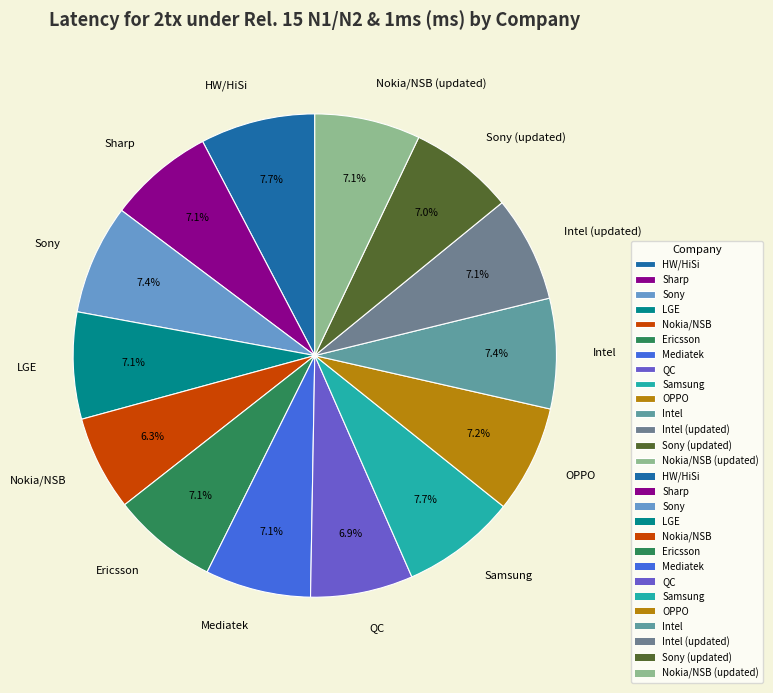

How many slices are in this pie chart?

14